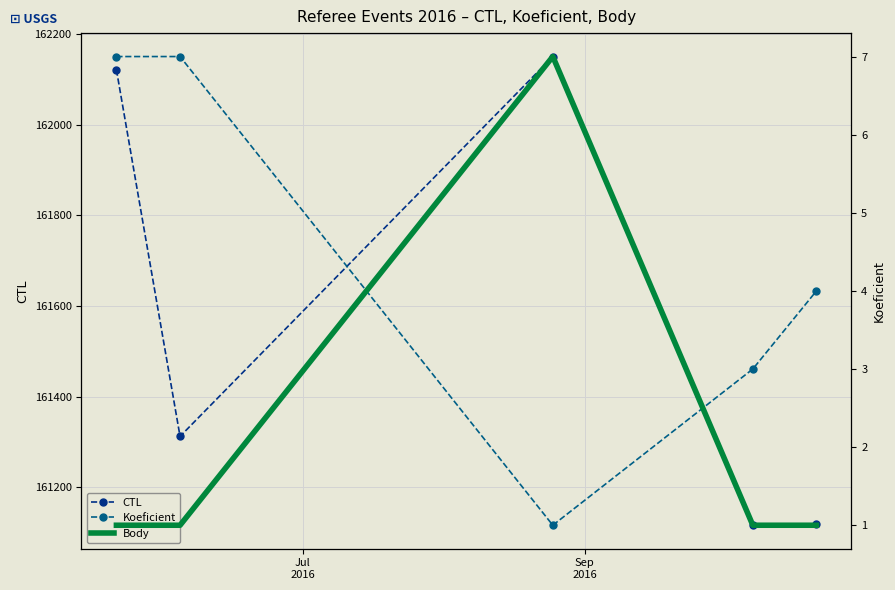

Reading left to right, transcribe all the data shown in this chart.

CTL: 162121	161312	162150	161116	161118
Koeficient: 7	7	1	3	4
Body: 2	2	4	2	2